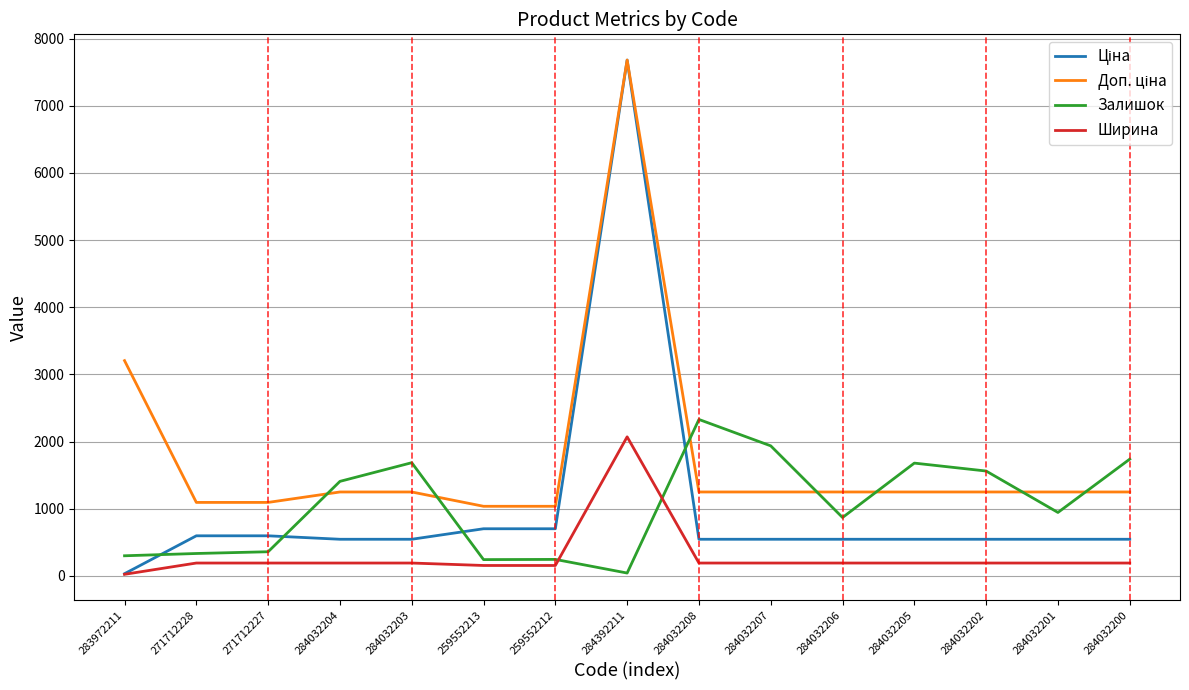

At which category is the sum across all series the highest?

284392211